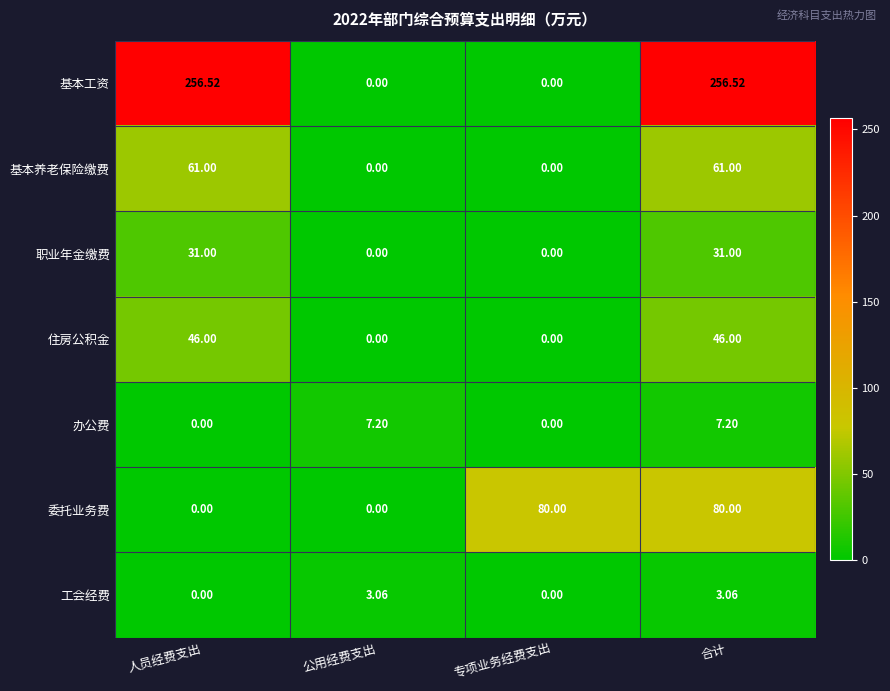

At which category is the sum across all series the highest?

合计